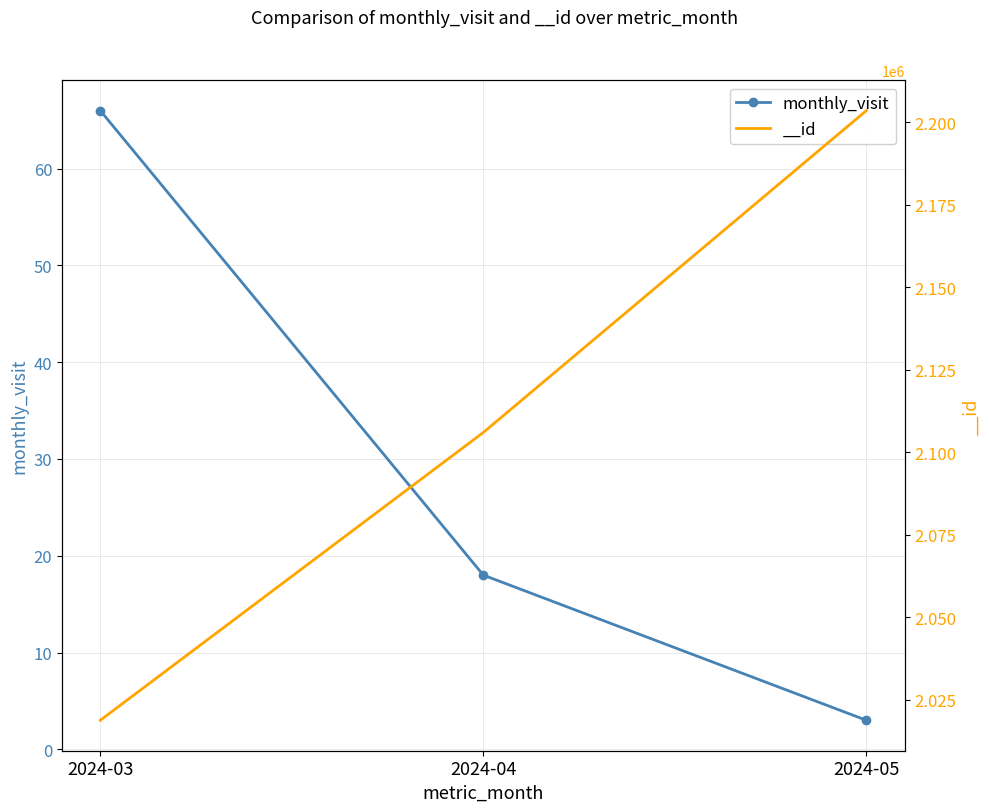

List the labels in order of value, largest first.

2024-03, 2024-04, 2024-05